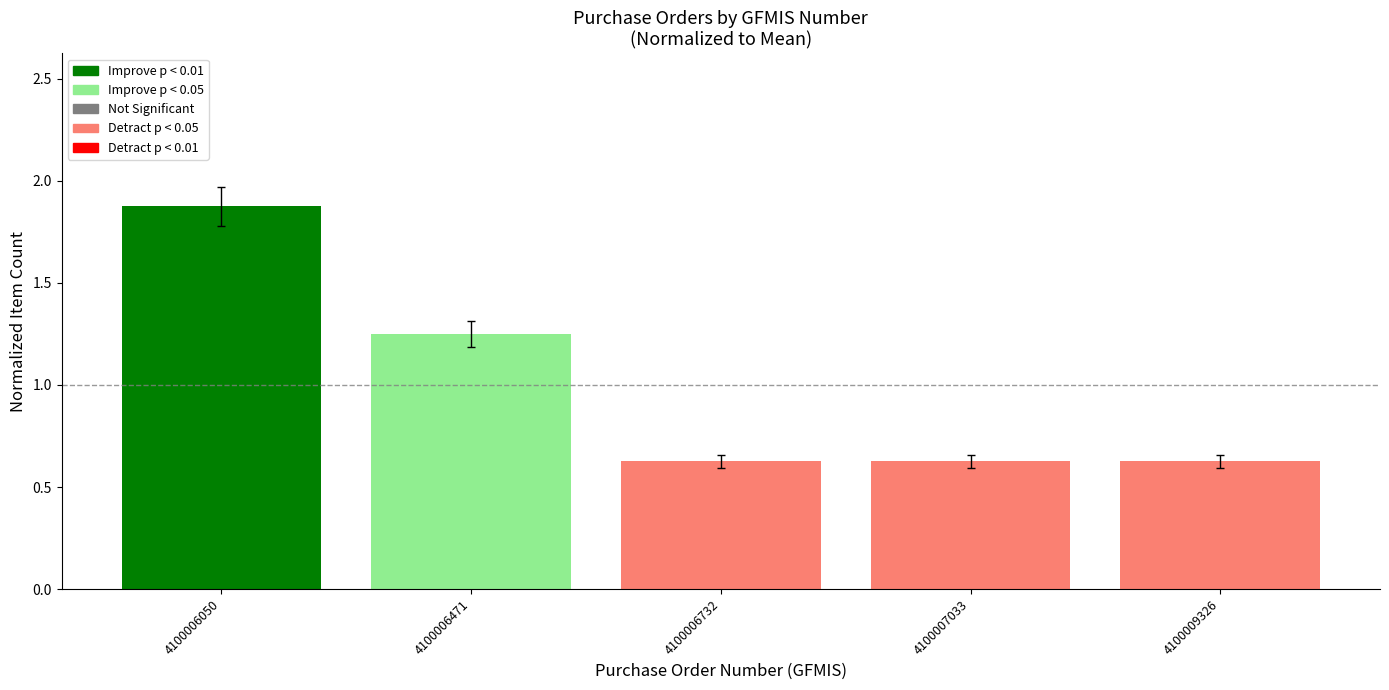

What is the value of the 3rd bar from the left?

0.6